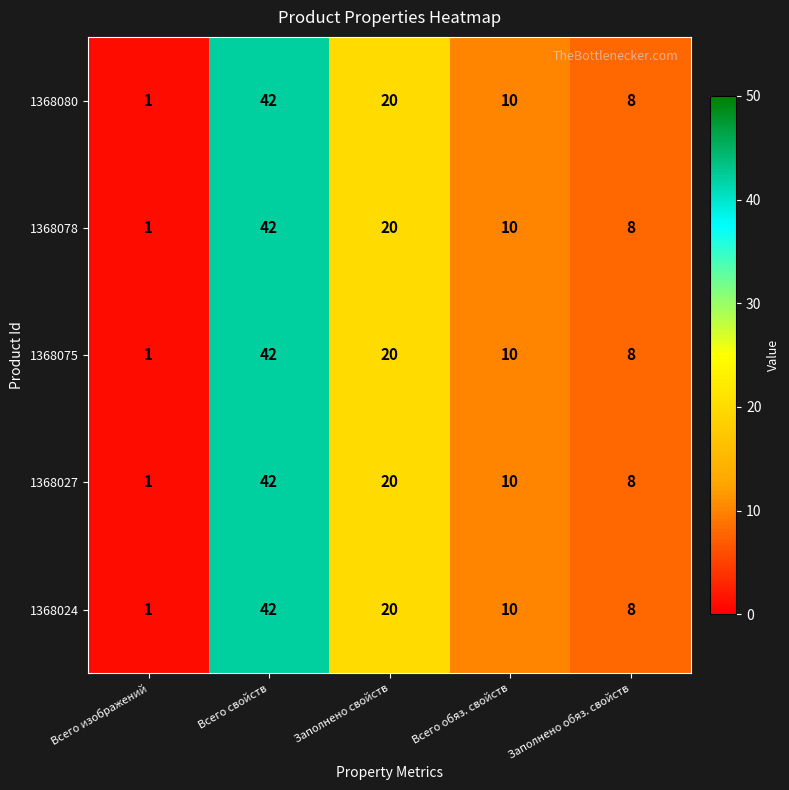

The 1368078 series shows 6 at Всего обяз. свойств. True or false?

False